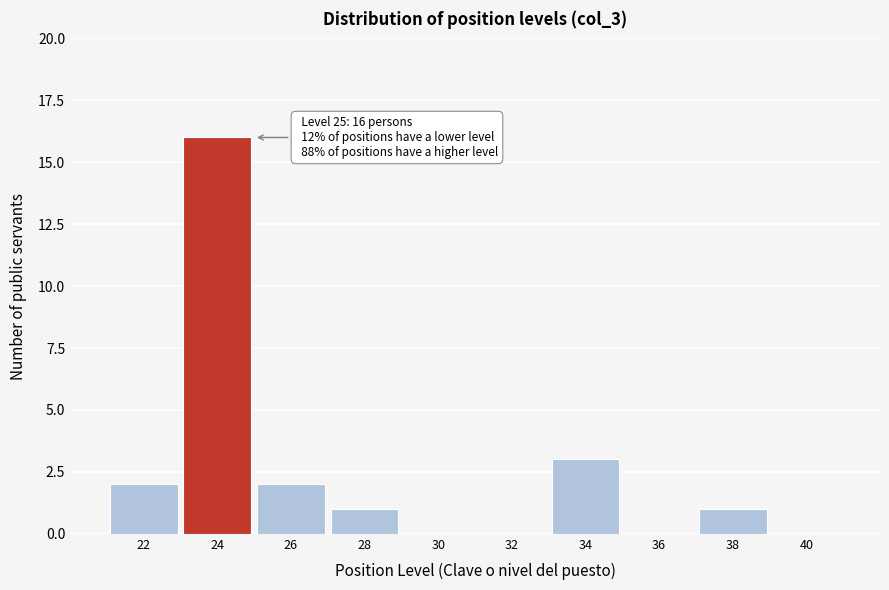

Reading right to left, extract all data points from this chart.

40=0	38=1	36=0	34=3	32=0	30=0	28=1	26=2	24=16	22=2